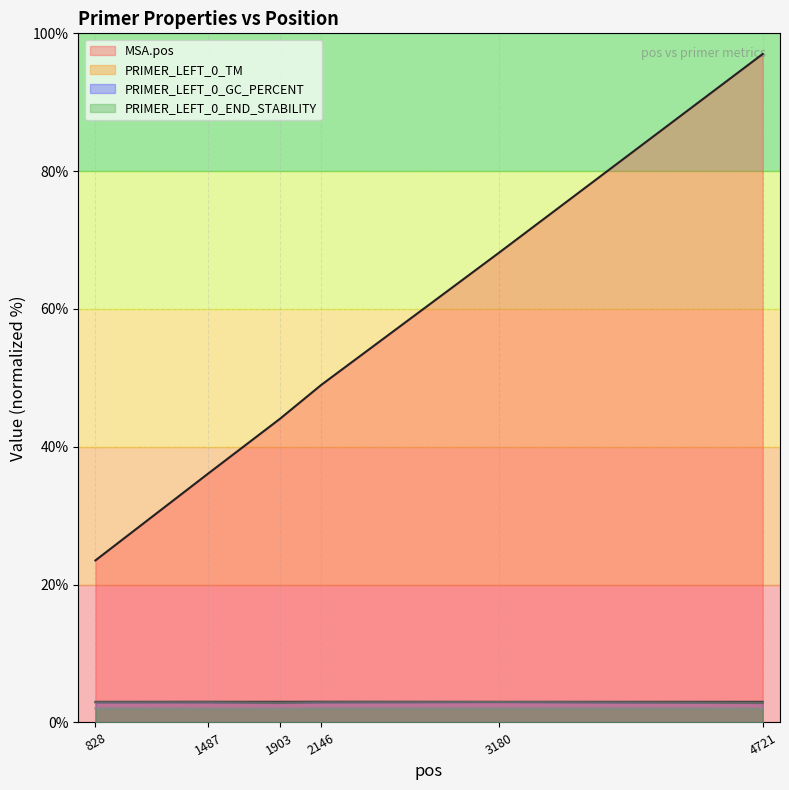

True or false: PRIMER_LEFT_0_TM and PRIMER_LEFT_0_END_STABILITY intersect in this chart.

False